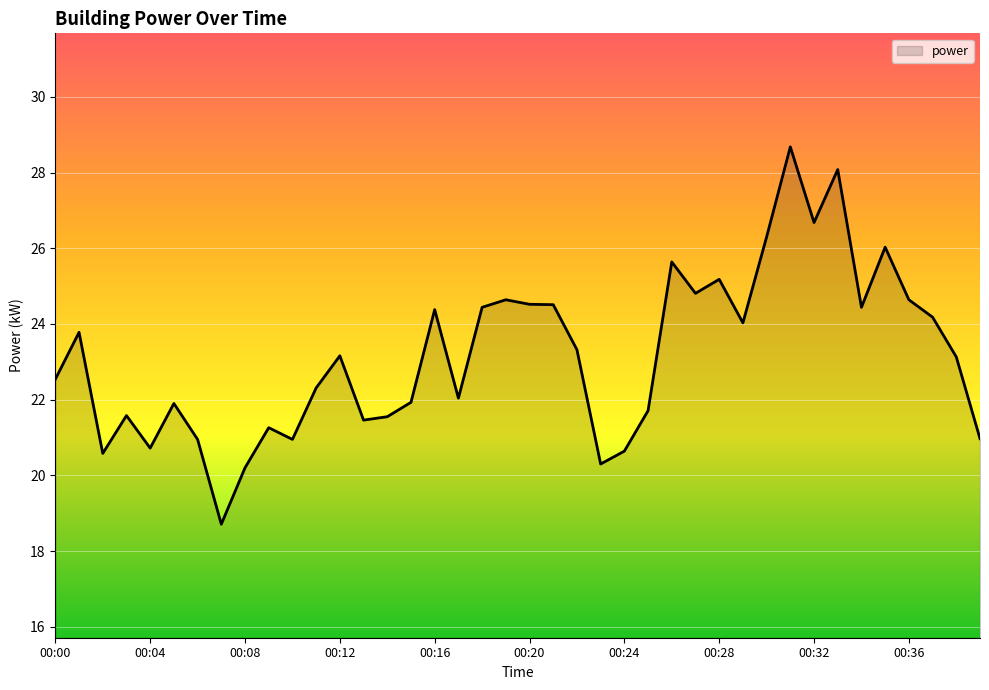

Count the number of values greater than 23.

21